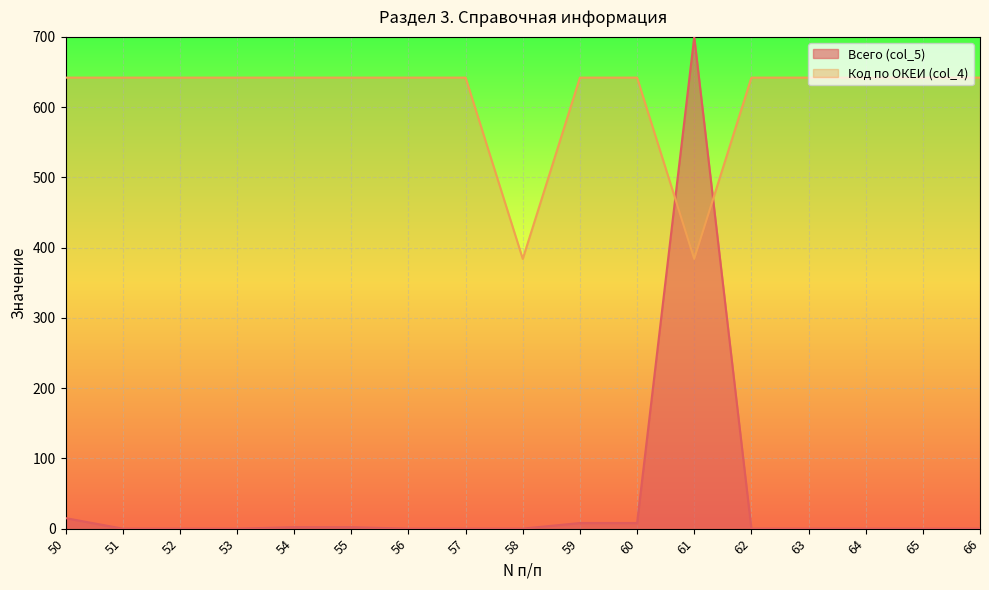

What is the value of the Код по ОКЕИ (col_4) point at the 10th from the left?

642